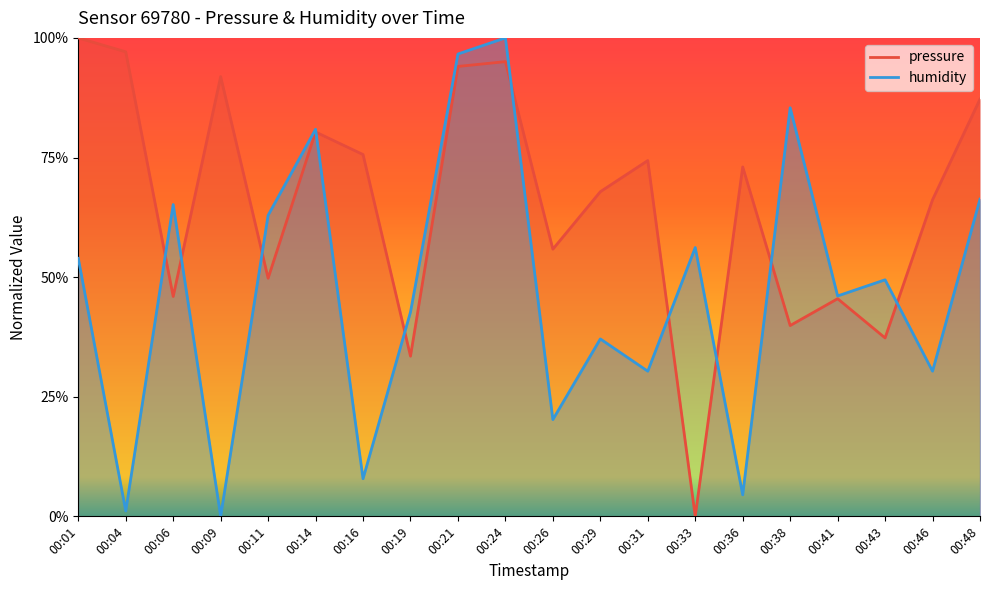

Which series has the largest range (max minus min)?

pressure